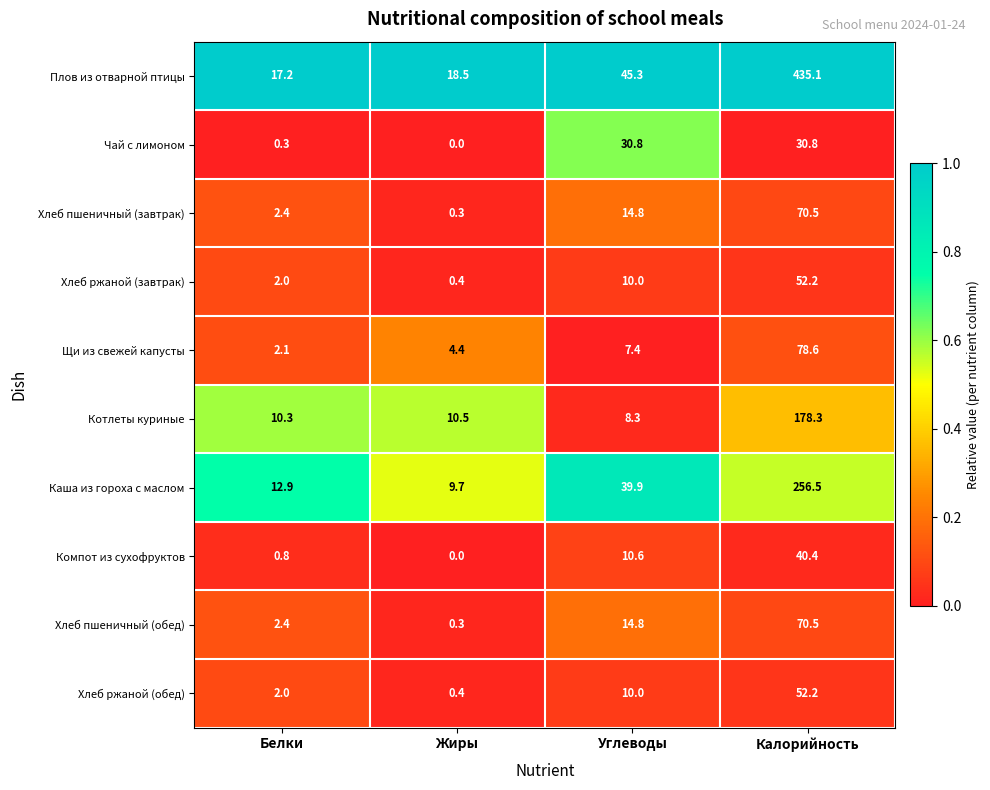

Which series changed the most between Белки and Углеводы?

Чай с лимоном